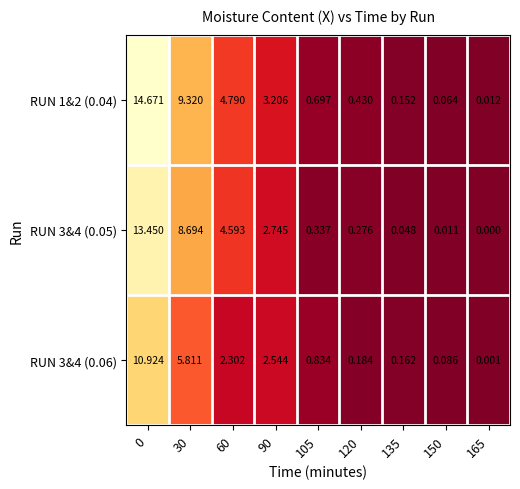

Count the number of data series in this chart.

3